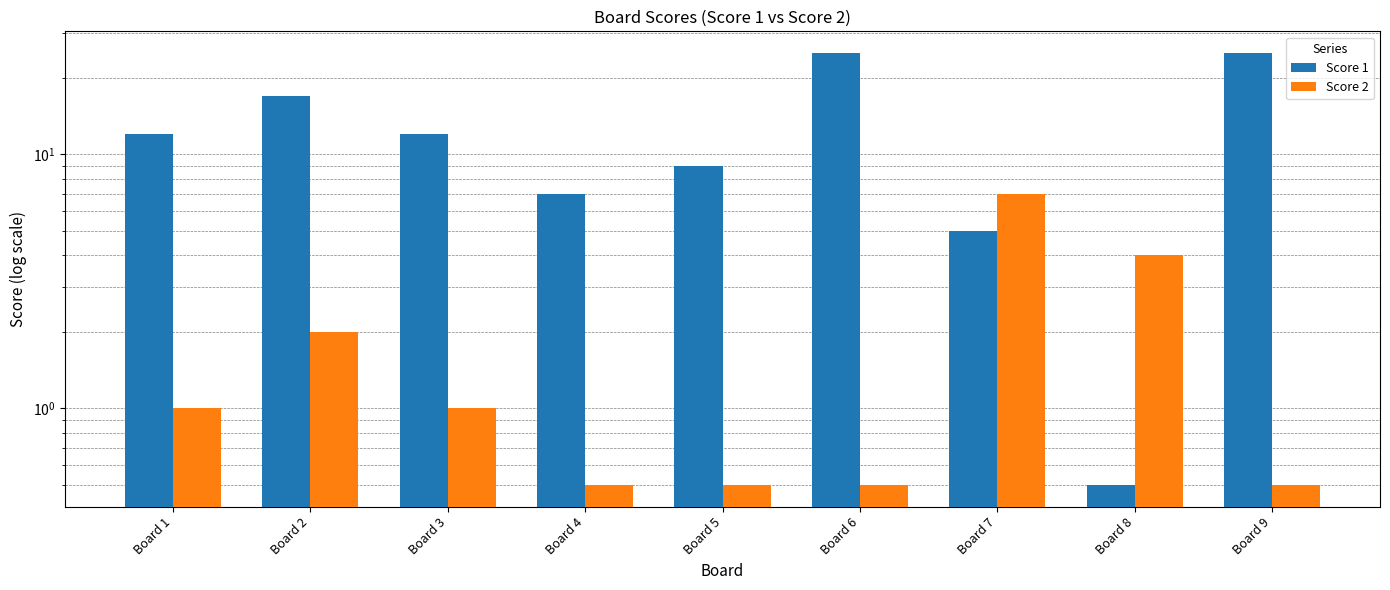

Reading left to right, what are all the values shown in this chart?

Score 1: 12.0	17.0	12.0	7.0	9.0	25.0	5.0	0.5	25.0
Score 2: 1.0	2.0	1.0	0.5	0.5	0.5	7.0	4.0	0.5